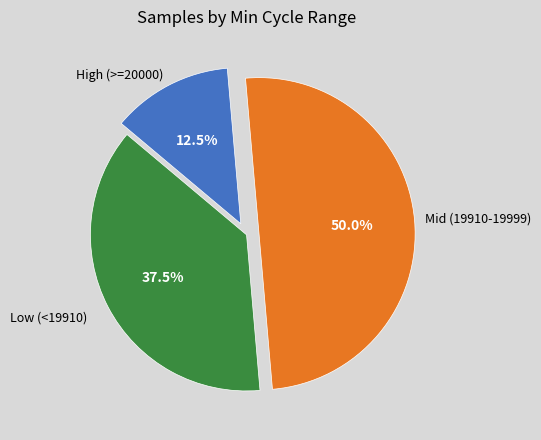

Does any single category account for the majority?

No